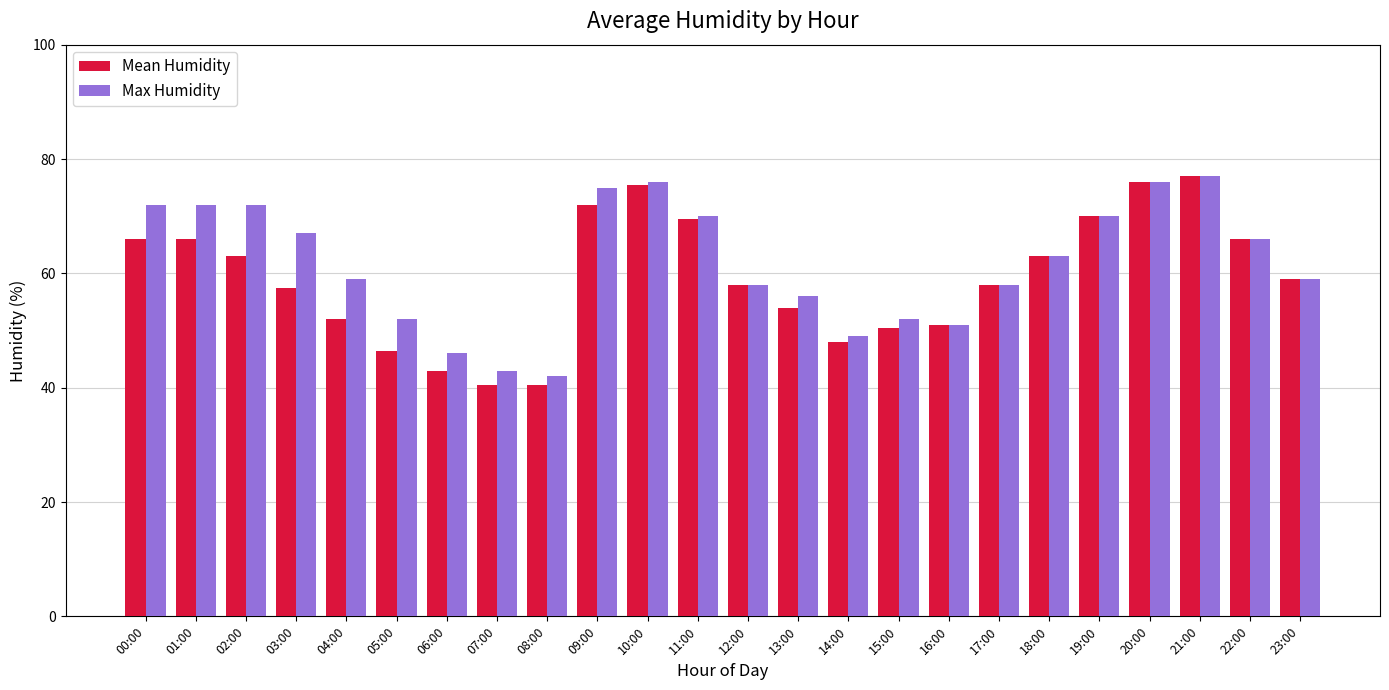

Reading right to left, transcribe all the data shown in this chart.

Mean Humidity: 23:00=59.0	22:00=66.0	21:00=77.0	20:00=76.0	19:00=70.0	18:00=63.0	17:00=58.0	16:00=51.0	15:00=50.5	14:00=48.0	13:00=54.0	12:00=58.0	11:00=69.5	10:00=75.5	09:00=72.0	08:00=40.5	07:00=40.5	06:00=43.0	05:00=46.5	04:00=52.0	03:00=57.5	02:00=63.0	01:00=66.0	00:00=66.0
Max Humidity: 23:00=59.0	22:00=66.0	21:00=77.0	20:00=76.0	19:00=70.0	18:00=63.0	17:00=58.0	16:00=51.0	15:00=52.0	14:00=49.0	13:00=56.0	12:00=58.0	11:00=70.0	10:00=76.0	09:00=75.0	08:00=42.0	07:00=43.0	06:00=46.0	05:00=52.0	04:00=59.0	03:00=67.0	02:00=72.0	01:00=72.0	00:00=72.0